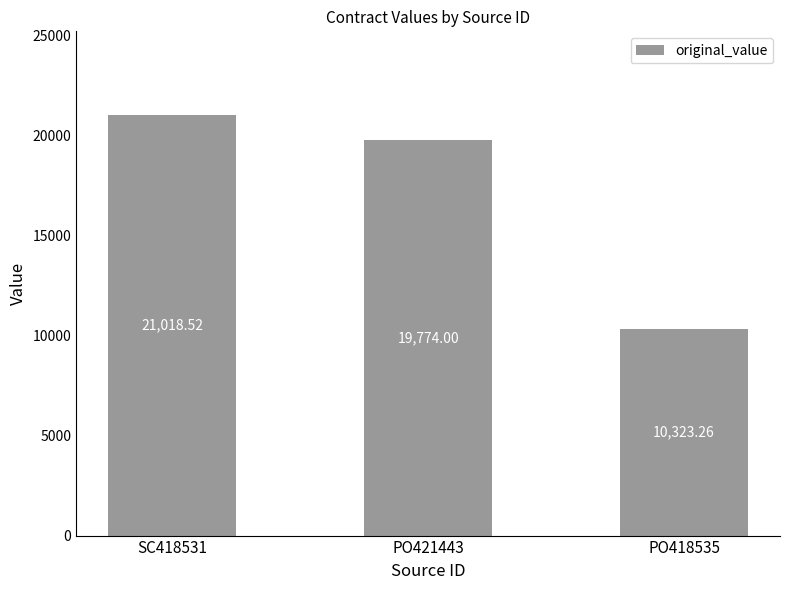

List the labels in order of value, largest first.

SC418531, PO421443, PO418535